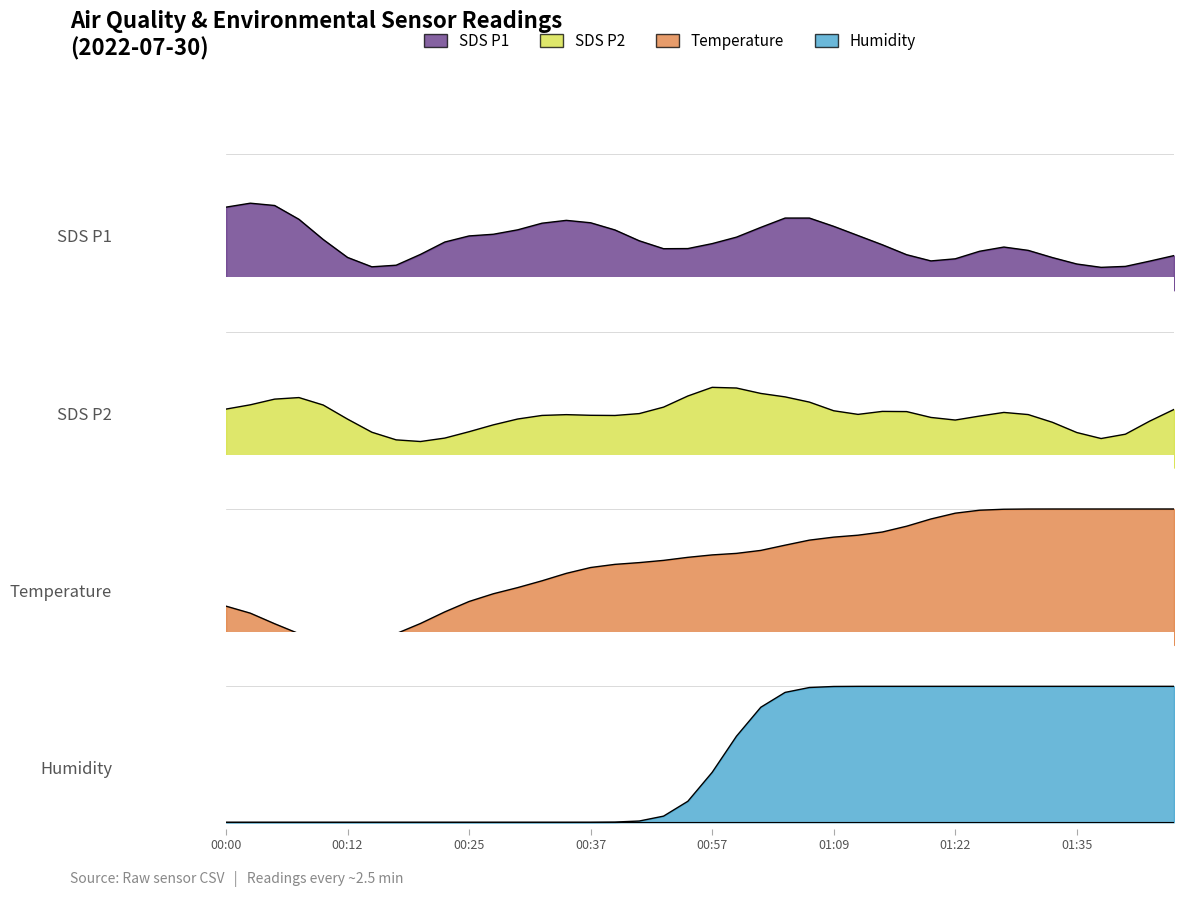

At which label does Humidity reach its peak?

01:14